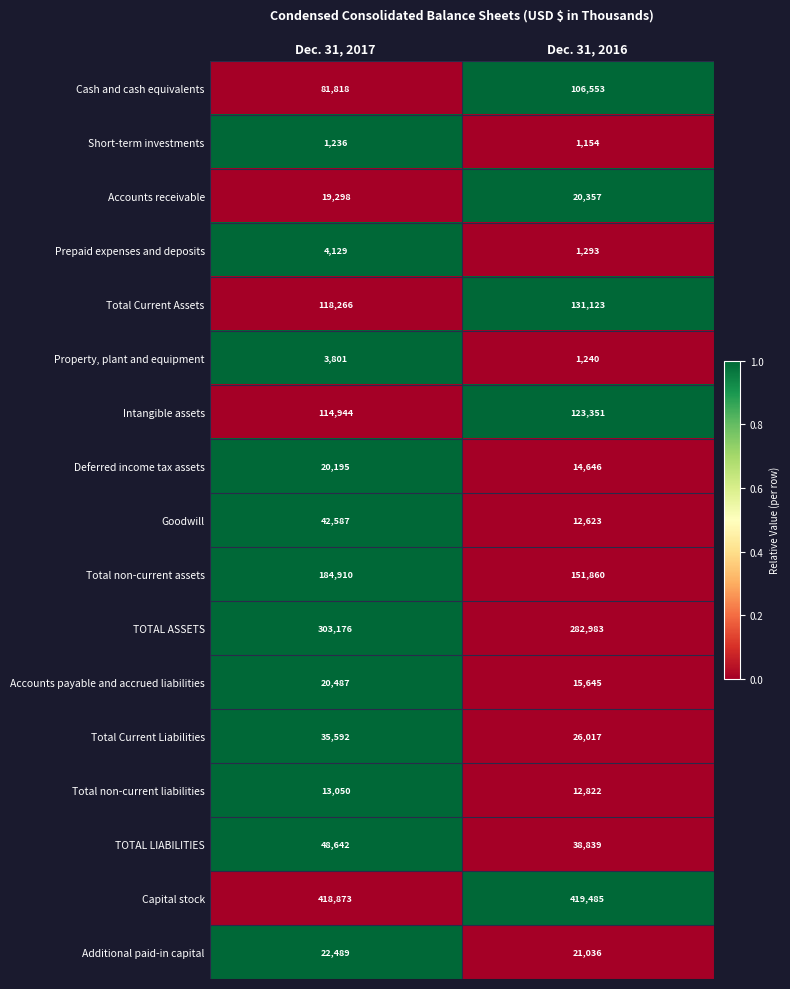

What is the total value across all series at Dec. 31, 2017?

1453493